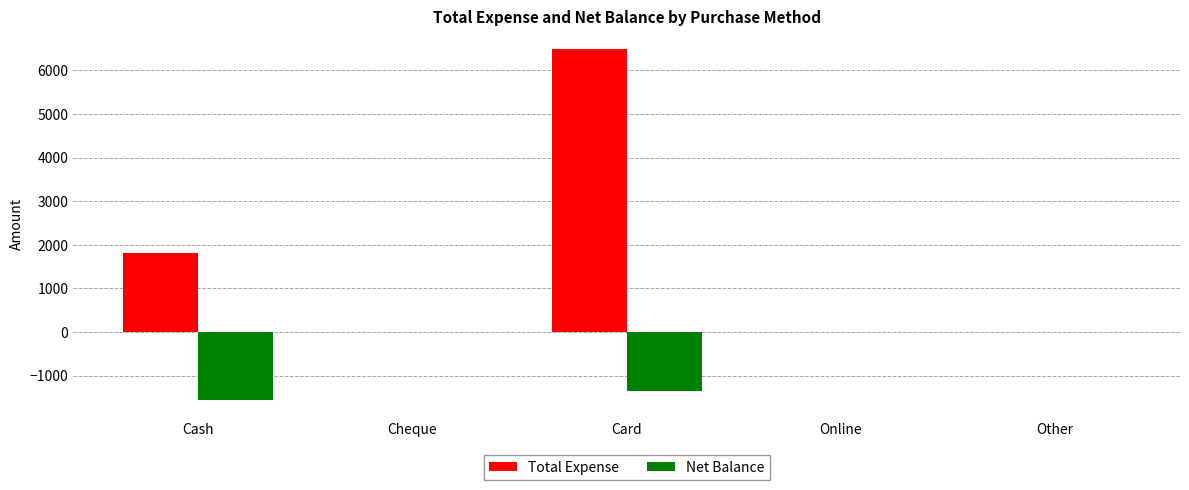

How many Net Balance values are between -1350 and 0?

4